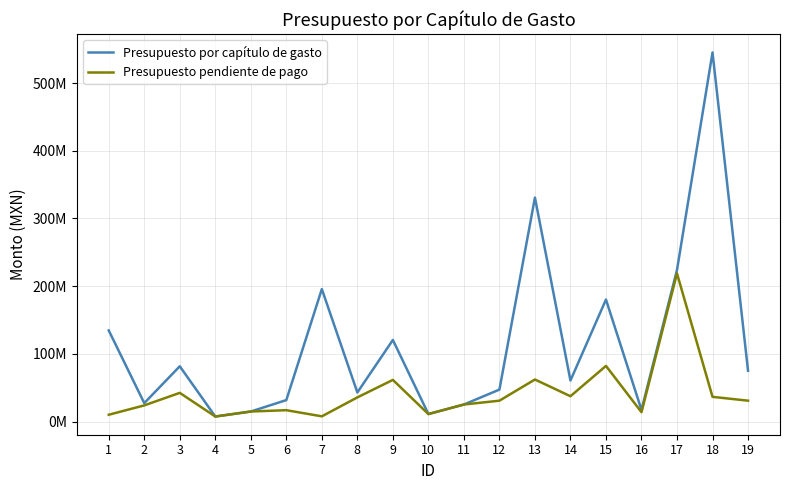

Does the chart display data point markers on the line(s)?

No